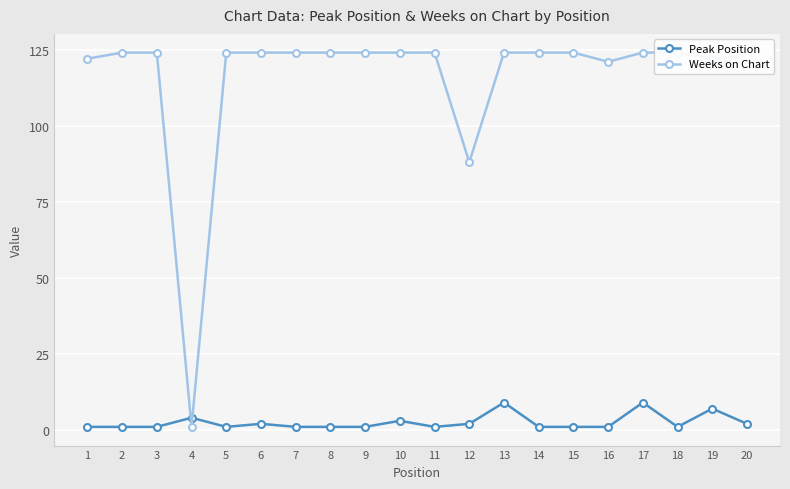

At 10, list the series in order from largest to smallest.

Weeks on Chart, Peak Position